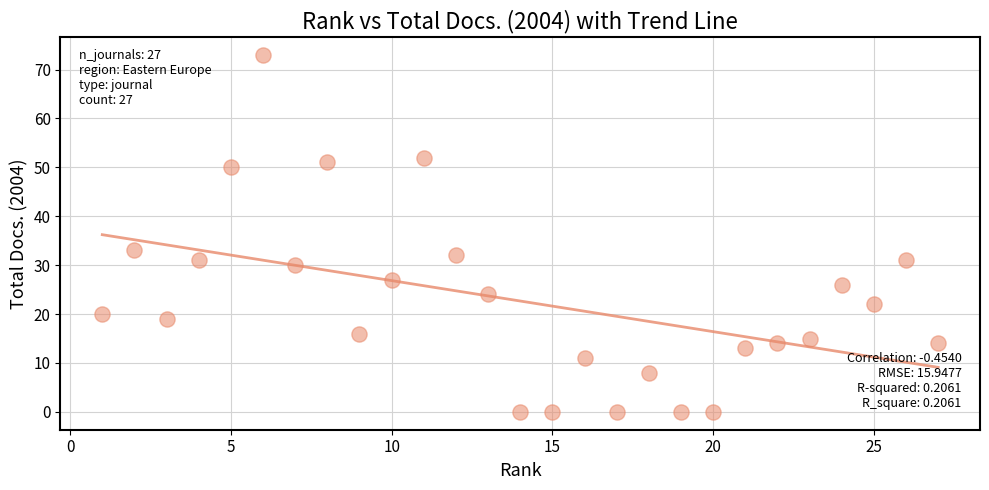

What Y value in the scatter plot is closest to 36?

33